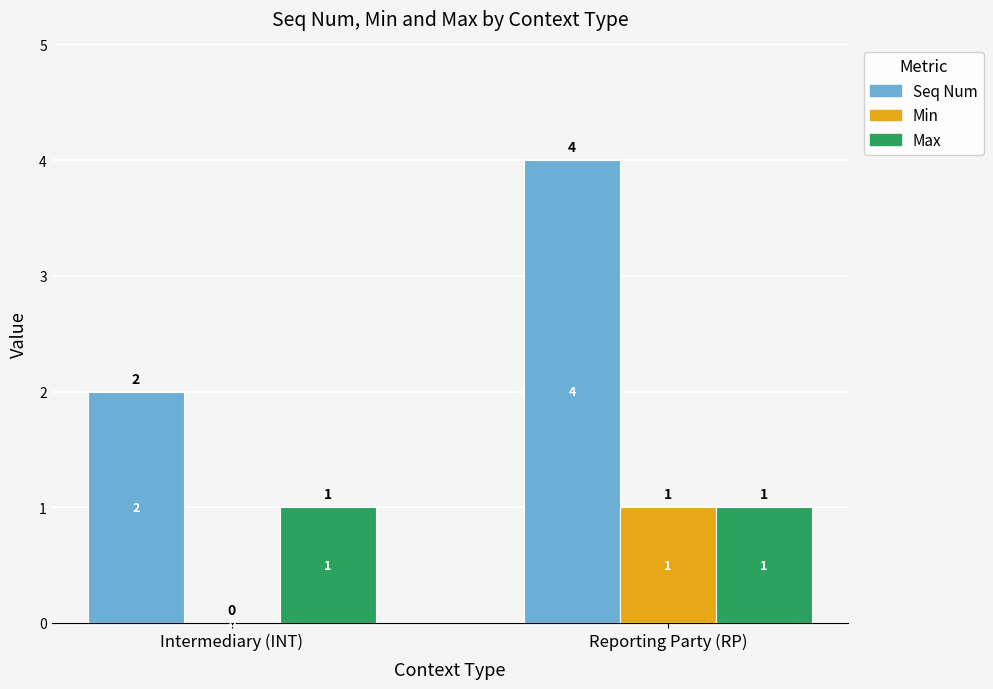

Is the value of Min at Intermediary (INT) greater than the value of Seq Num at Reporting Party (RP)?

No